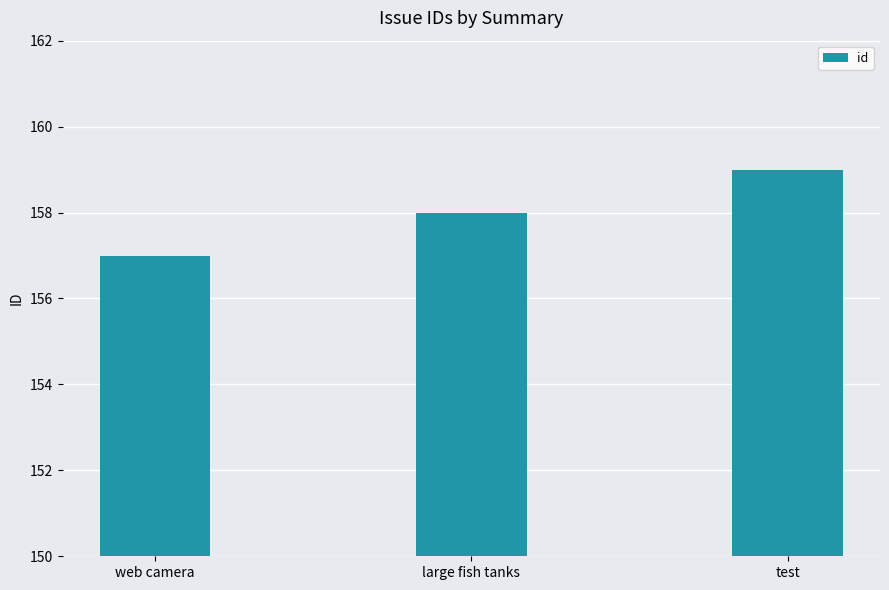

Rank the categories by value from lowest to highest.

web camera, large fish tanks, test